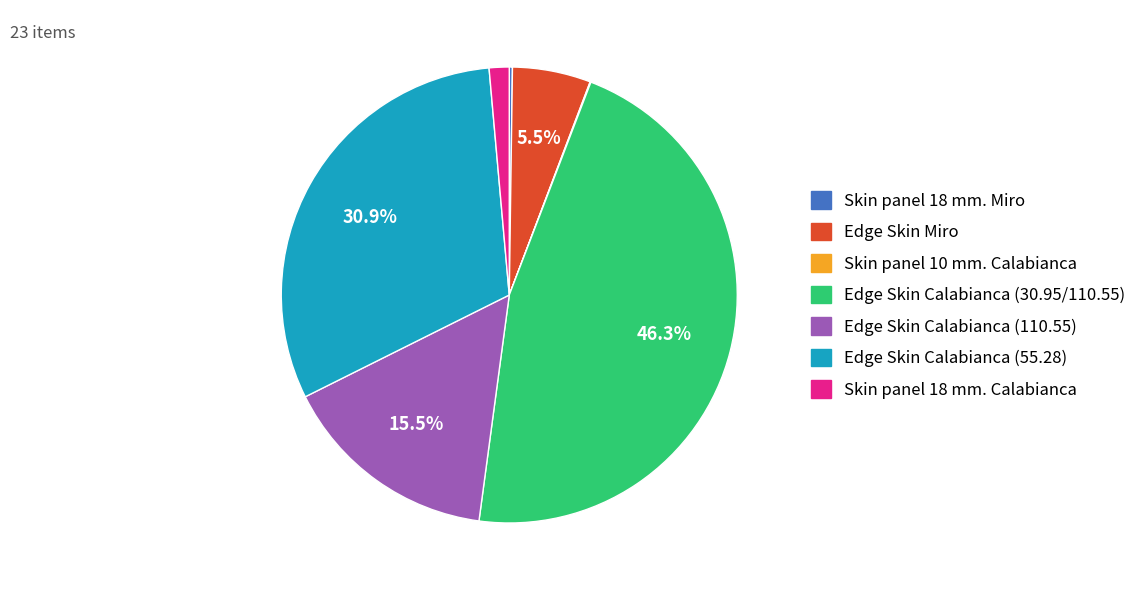

Does any single category account for the majority?

No